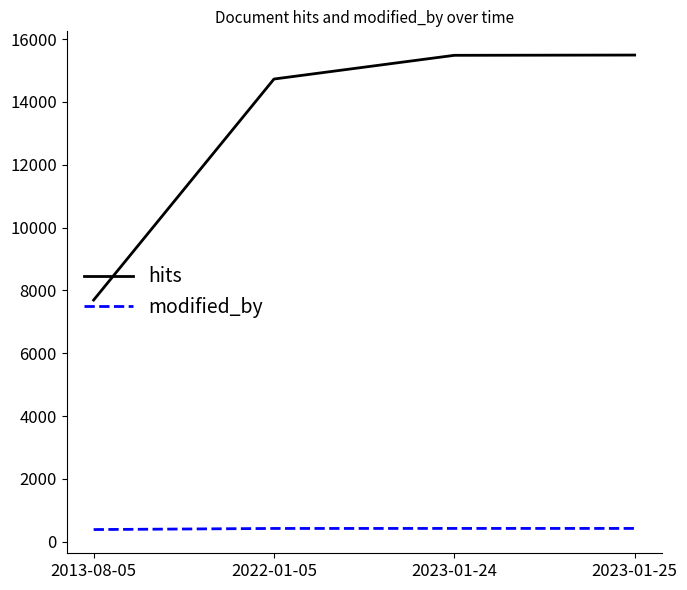

What is the average value of the hits series?

13352